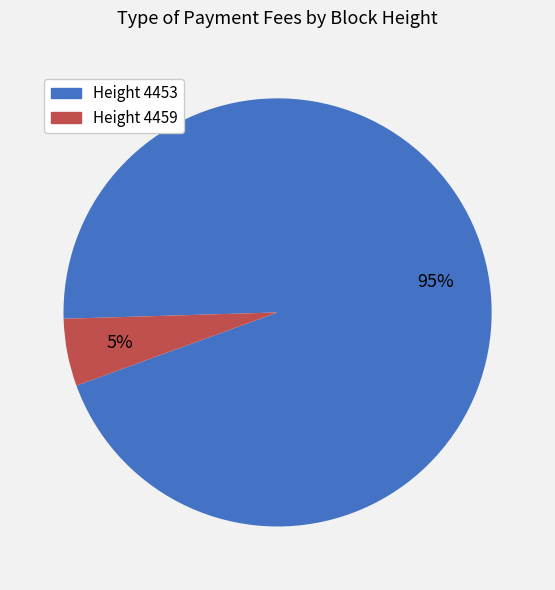

The Height 4453 slice represents 99% of the pie. True or false?

False